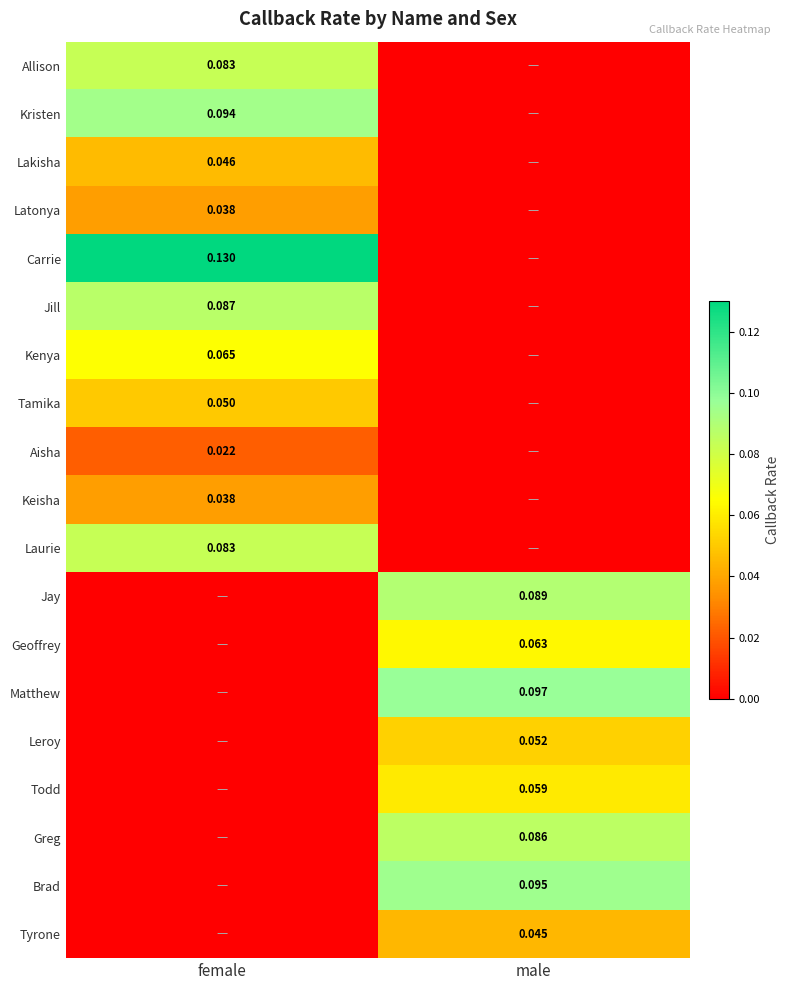

What is the maximum value shown in the chart?

0.1